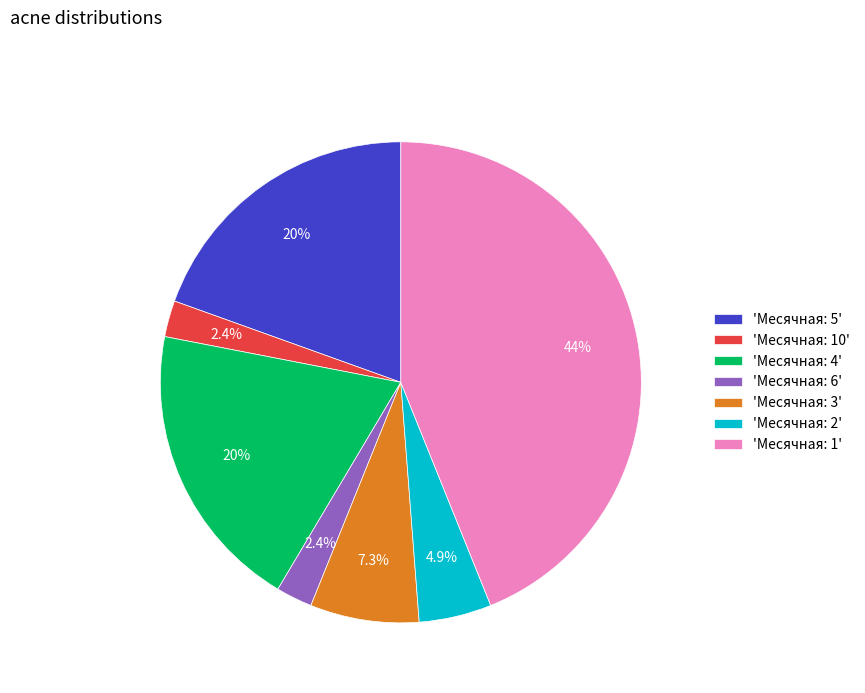

What is the largest slice in the pie chart?

'Месячная: 1'